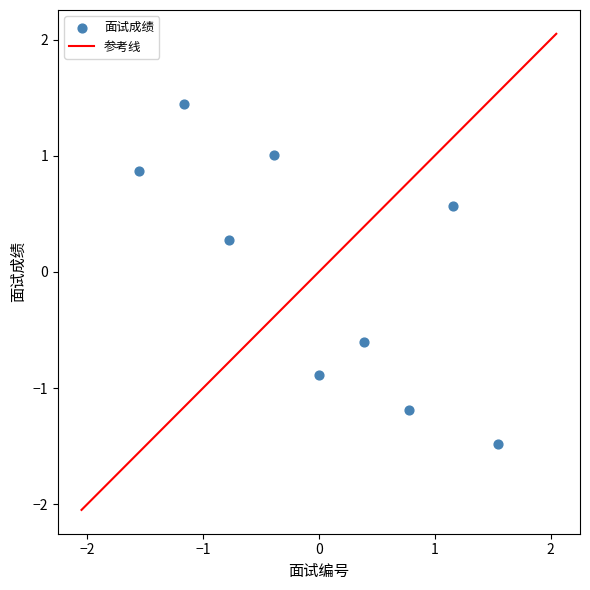

What Y value in the scatter plot is closest to 0?

0.3